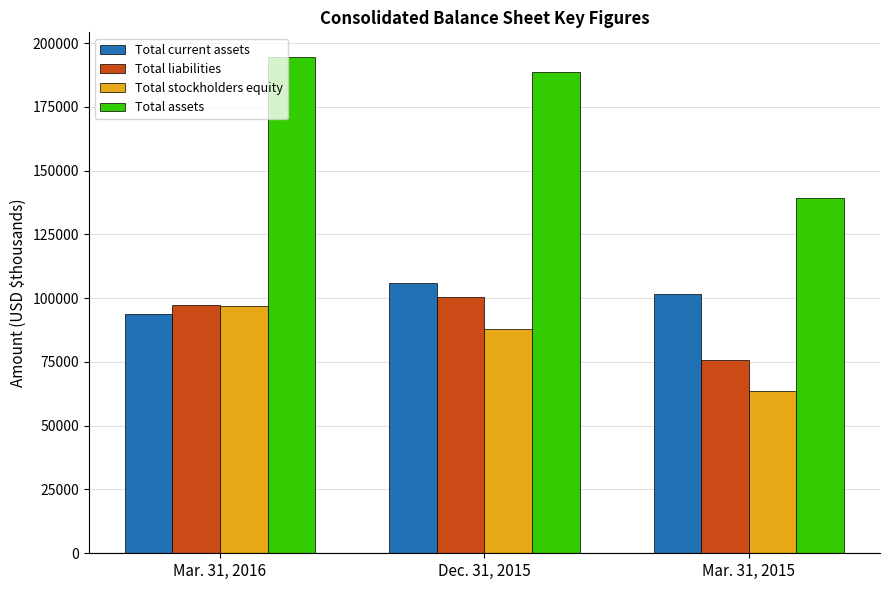

Which series has the largest total across all categories?

Total assets